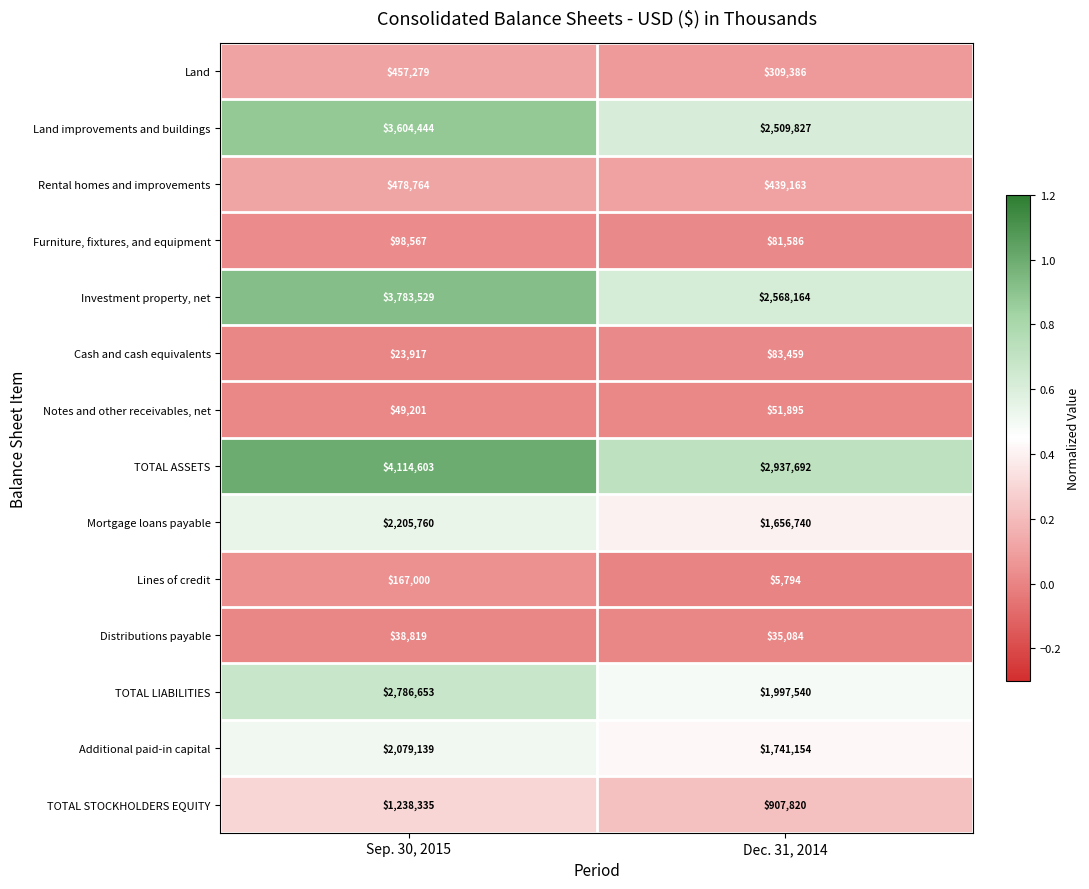

Which series has the largest range (max minus min)?

Investment property, net